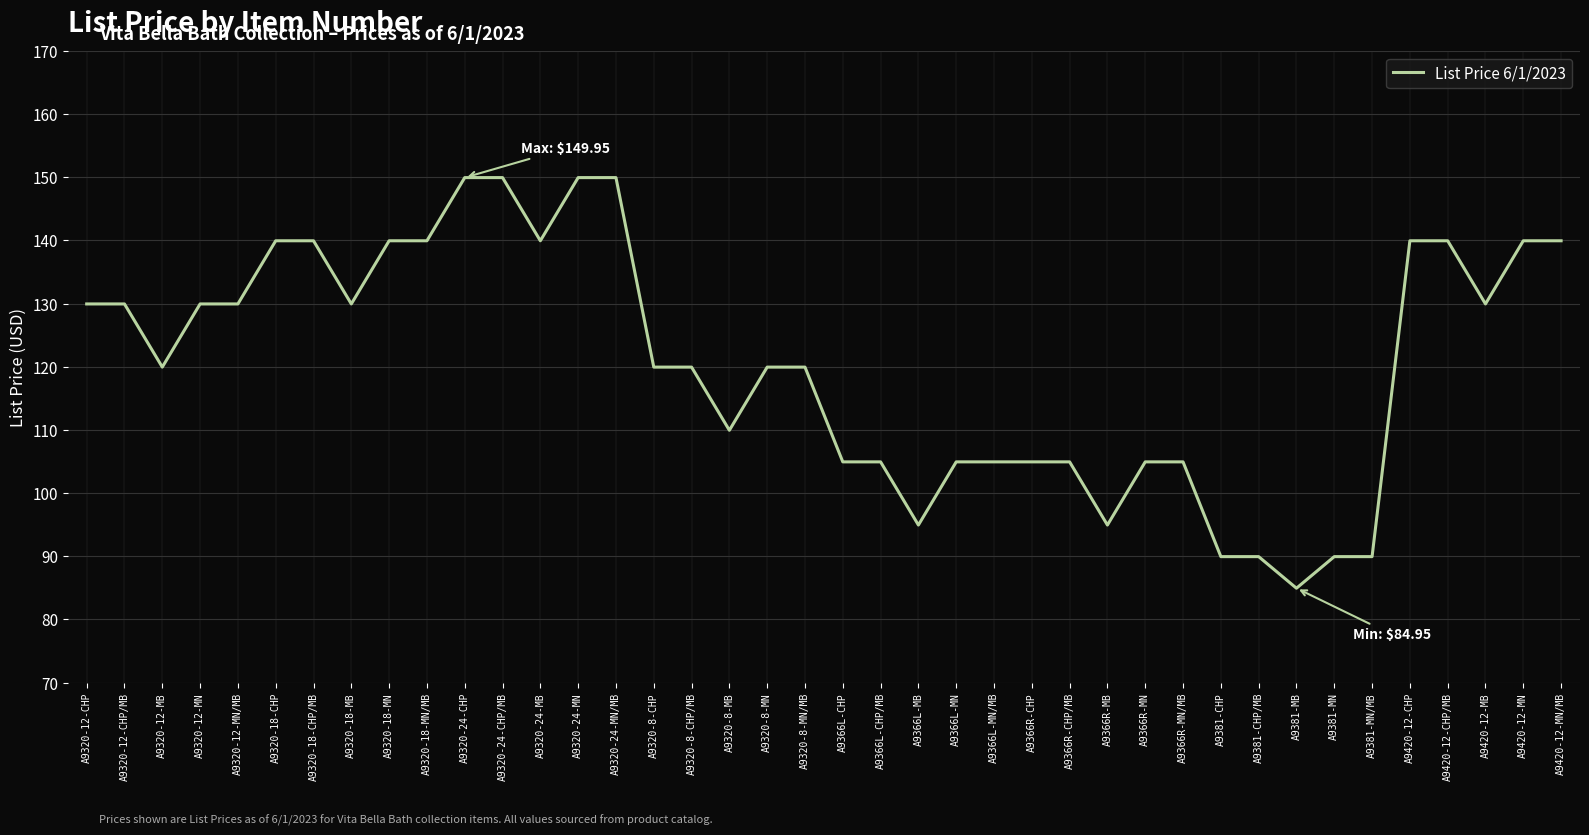

Where does the data first go above 119?

A9320-12-CHP